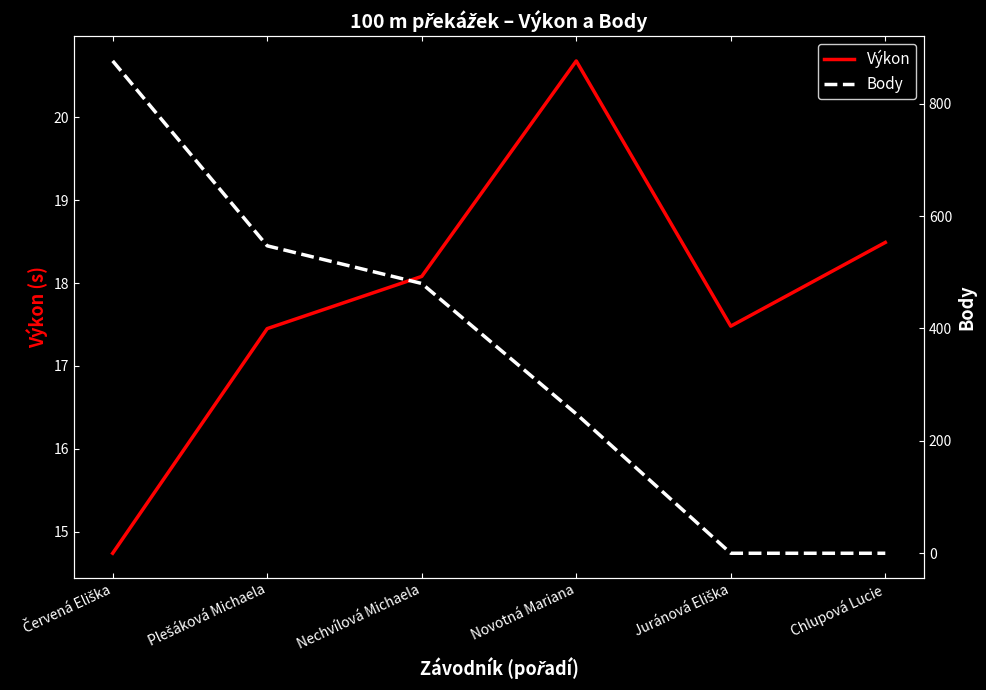

How many lines are shown in the chart?

2